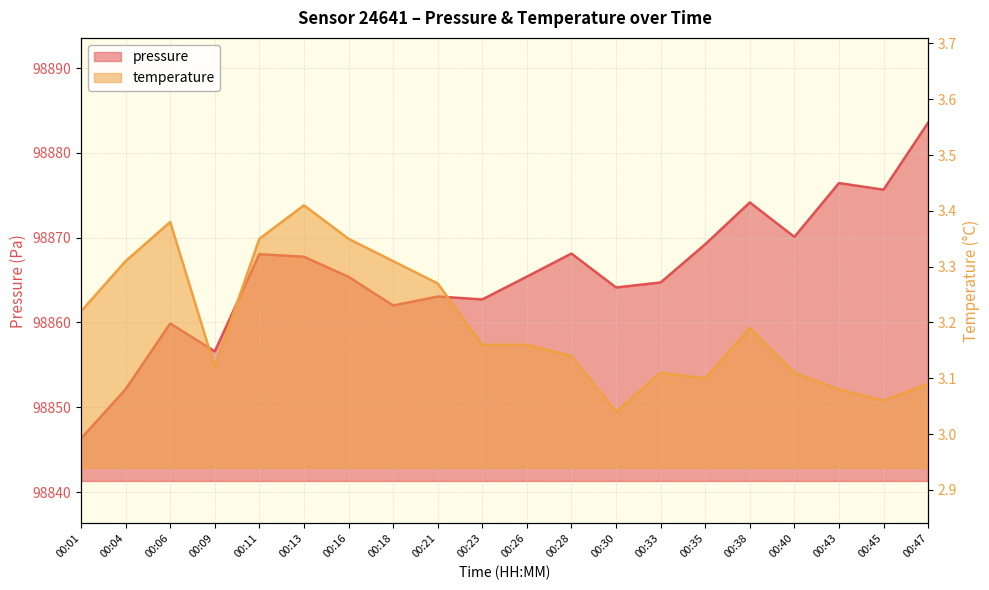

What is the sum of all pressure values?

1977315.4